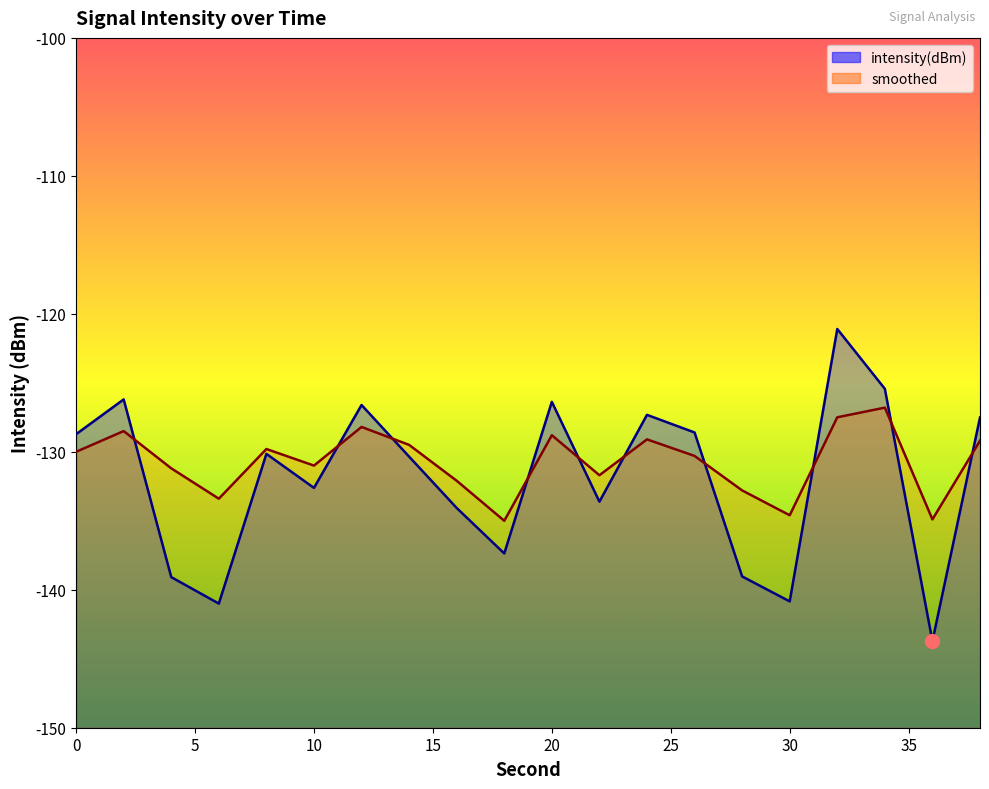

What is the maximum value shown in the chart?

-121.1